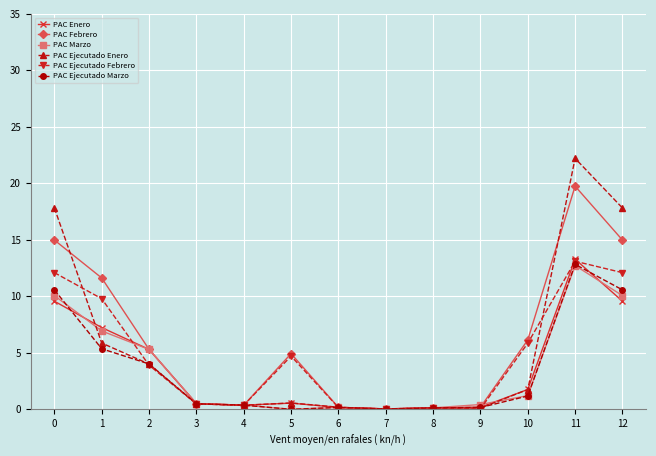

Read the PAC Enero value at 9.

0.2